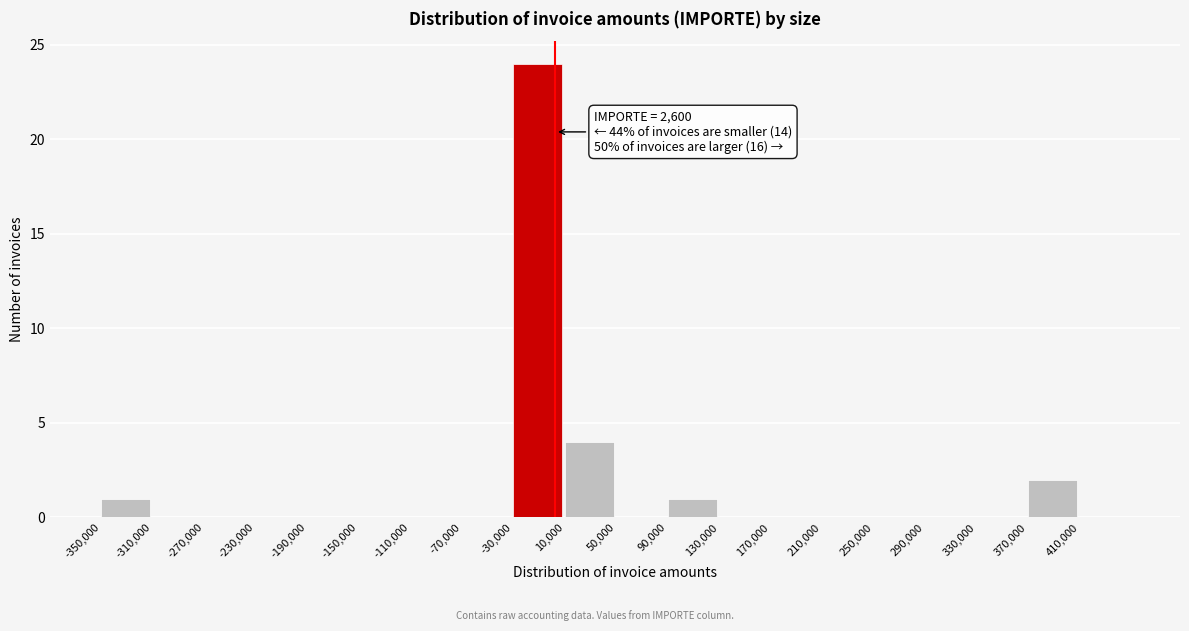

Over which range of the x-axis is the bar tallest?

-30000 to 10000